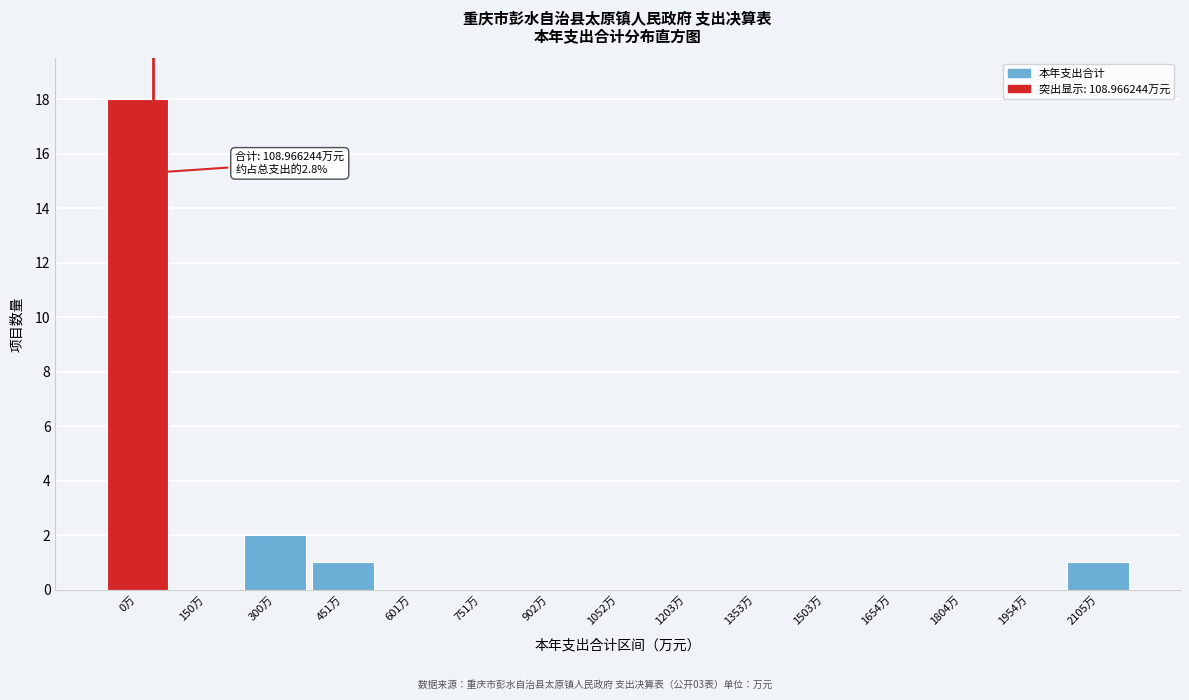

Reading left to right, extract all data points from this chart.

0万=18	150万=0	300万=2	451万=1	601万=0	751万=0	902万=0	1052万=0	1203万=0	1353万=0	1503万=0	1654万=0	1804万=0	1954万=0	2105万=1